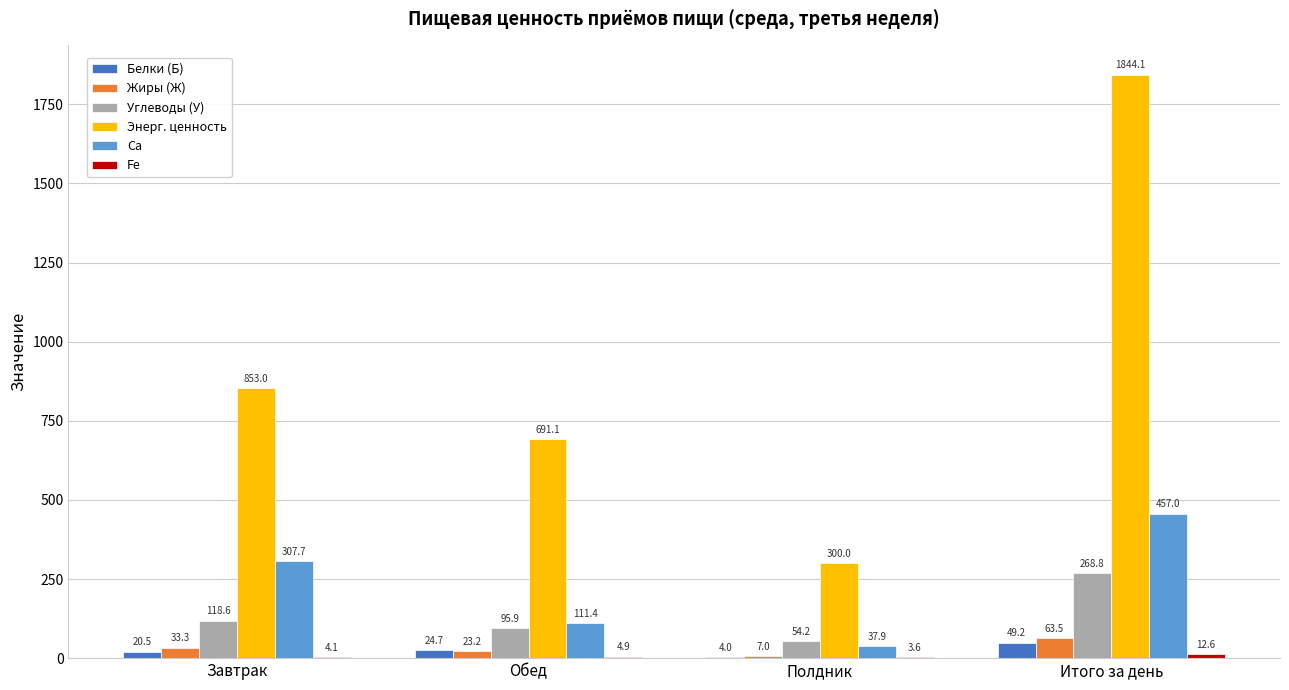

Which series changed the most between Завтрак and Обед?

Ca